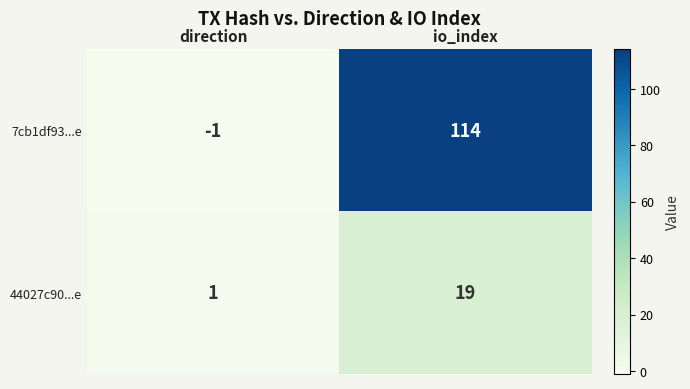

How many data points does each series have?

2